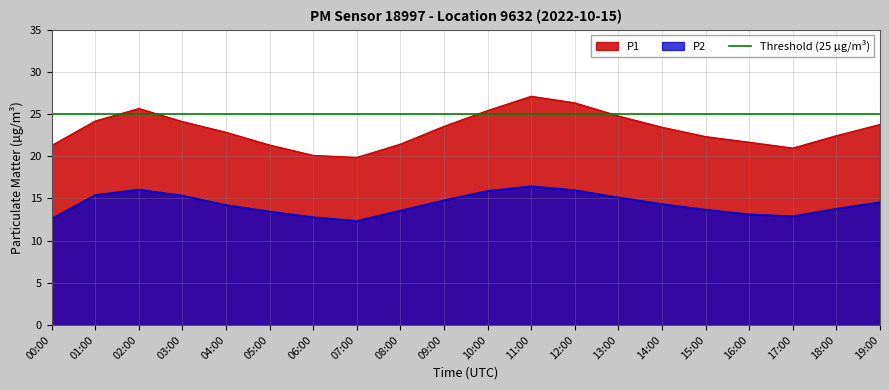

At which category does the data reach its first local peak?

02:00